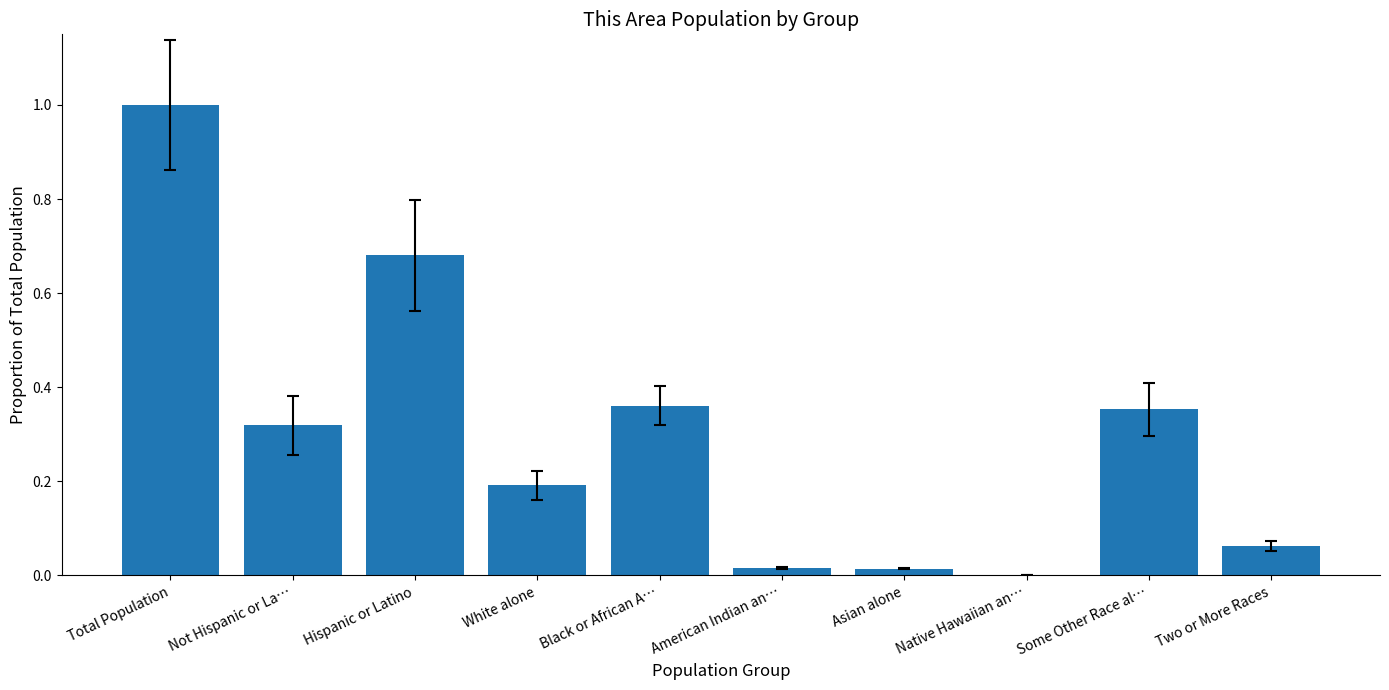

What is the change in value from White alone to Some Other Race al…?

+0.2